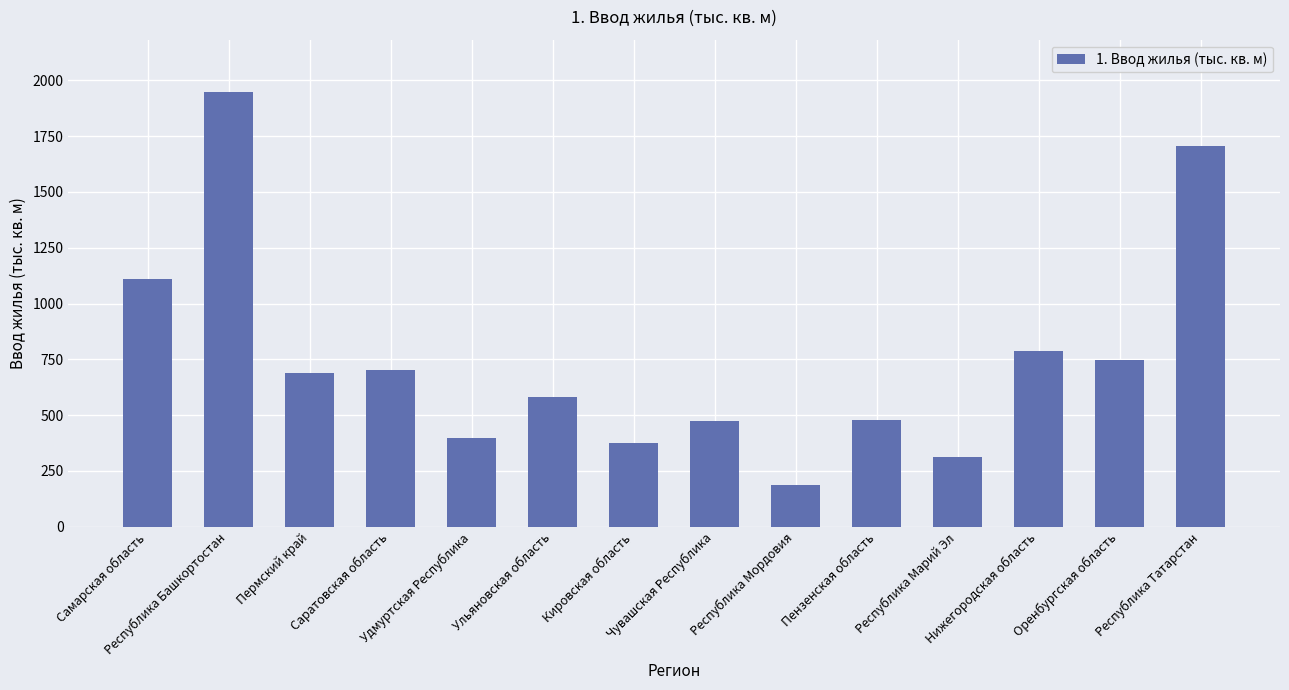

What is the value of the 4th bar from the left?

702.8